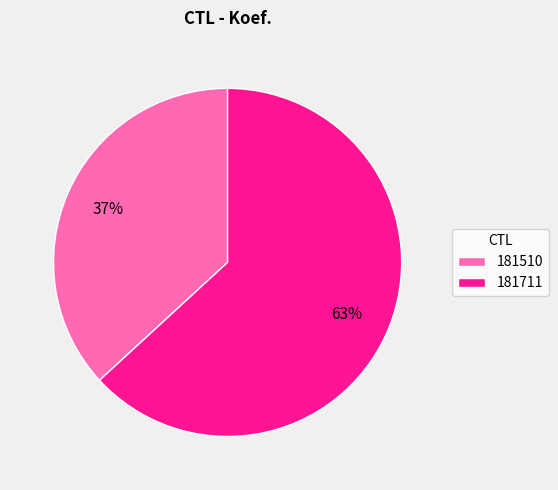

To the nearest percent, what portion does 181711 represent?

63%